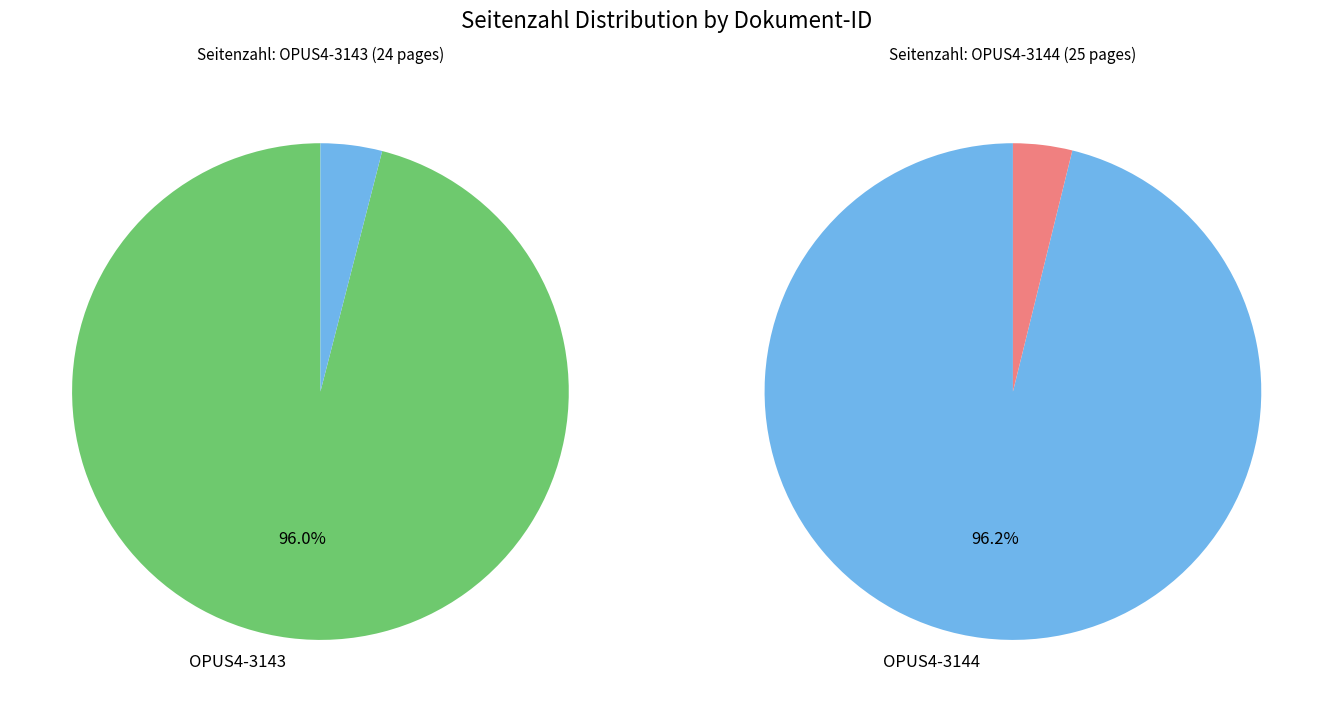

Which category accounts for the majority?

OPUS4-3144